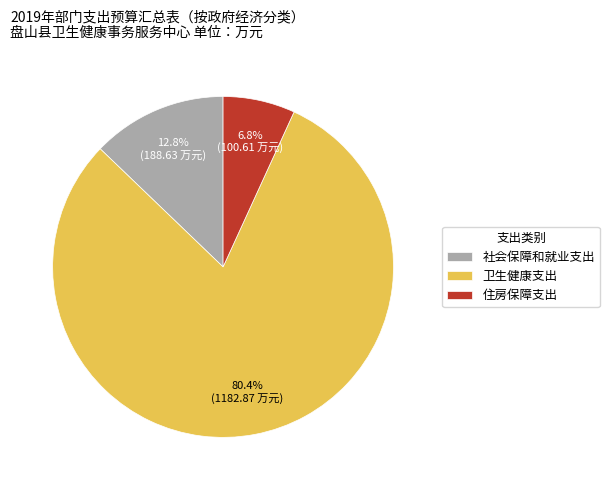

The 住房保障支出 slice represents 15% of the pie. True or false?

False